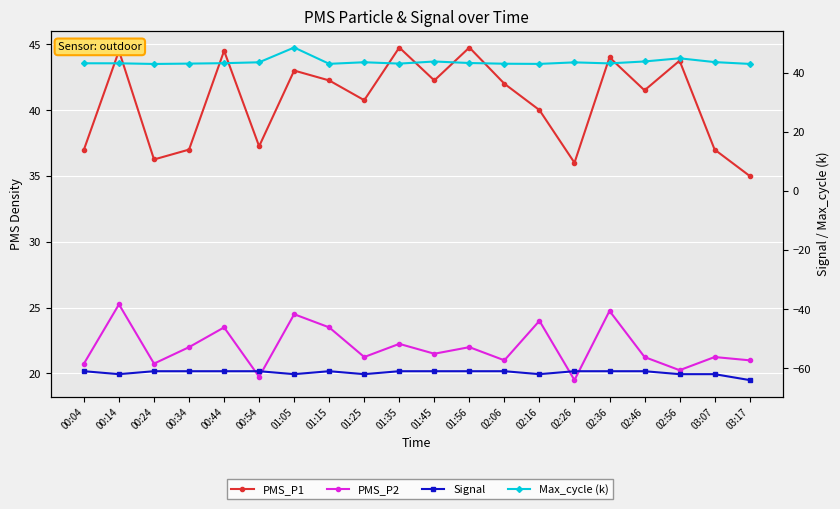

In PMS_P2, how many points are higher than both neighbors (excluding endpoints)?

8